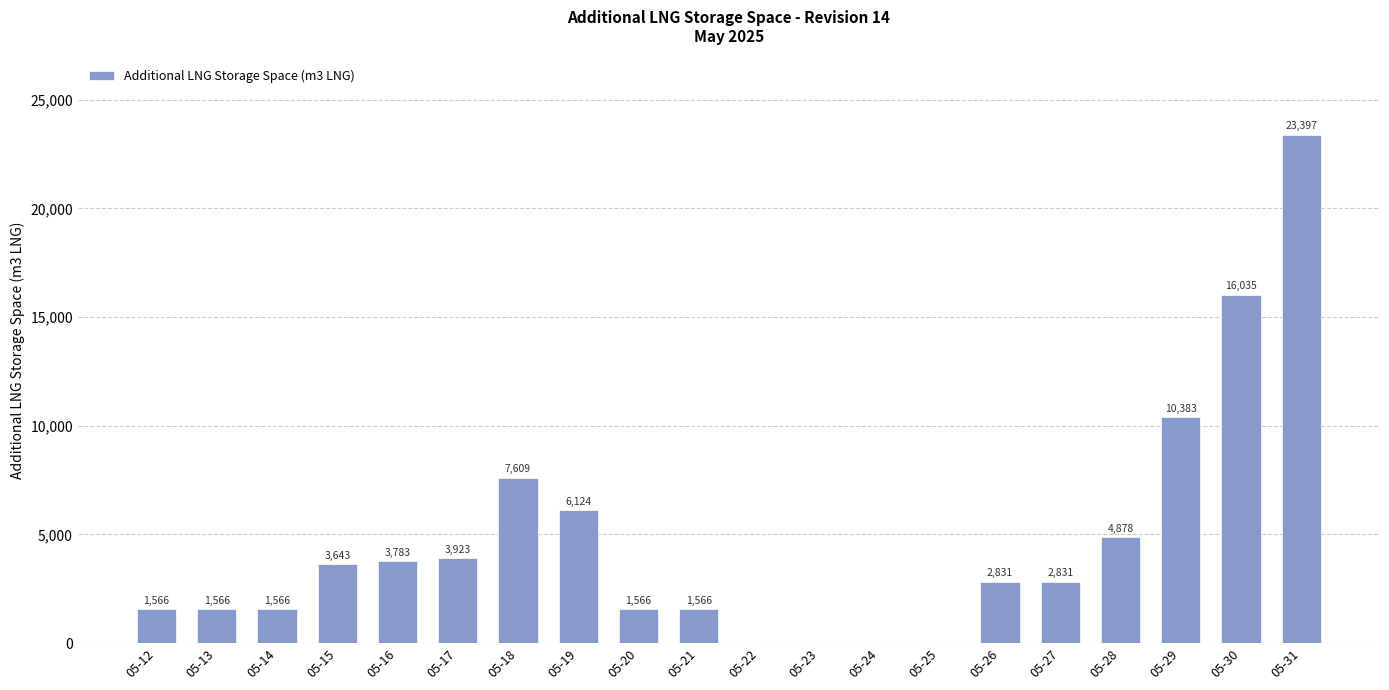

Reading left to right, list all the values displayed in this chart.

05-12=1566	05-13=1566	05-14=1566	05-15=3643	05-16=3783	05-17=3923	05-18=7609	05-19=6124	05-20=1566	05-21=1566	05-22=0	05-23=0	05-24=0	05-25=0	05-26=2831	05-27=2831	05-28=4878	05-29=10383	05-30=16035	05-31=23397